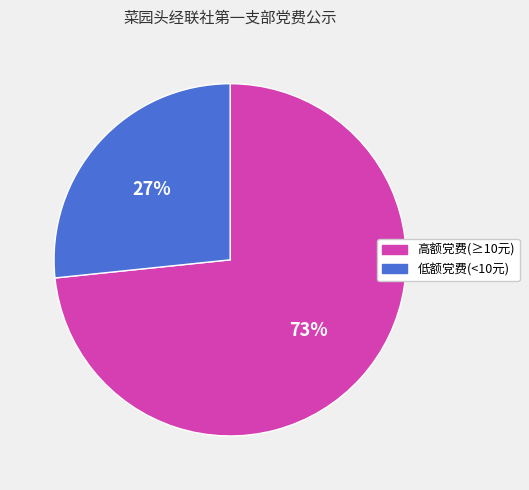

Is there a majority slice in this chart?

Yes